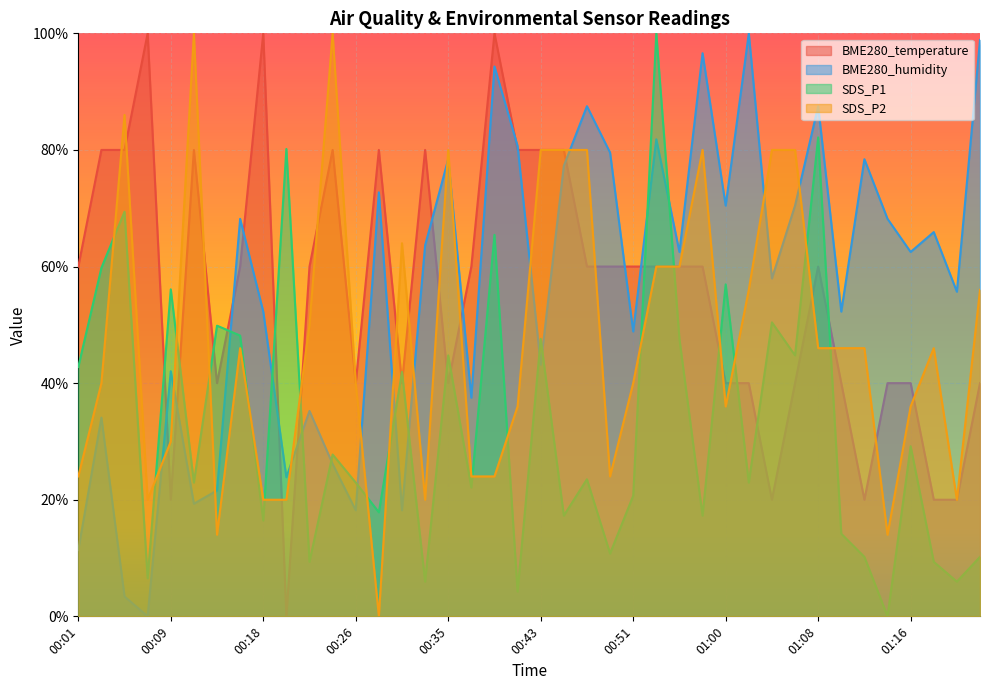

Reading left to right, transcribe all the data shown in this chart.

BME280_temperature: 00:01=0.6	00:03=0.8	00:05=0.8	00:07=1.0	00:09=0.2	00:11=0.8	00:14=0.4	00:16=0.6	00:18=1.0	00:20=0.0	00:22=0.6	00:24=0.8	00:26=0.4	00:28=0.8	00:31=0.4	00:33=0.8	00:35=0.4	00:37=0.6	00:39=1.0	00:41=0.8	00:43=0.8	00:45=0.8	00:47=0.6	00:49=0.6	00:51=0.6	00:53=0.6	00:55=0.6	00:57=0.6	01:00=0.4	01:02=0.4	01:04=0.2	01:06=0.4	01:08=0.6	01:10=0.4	01:12=0.2	01:14=0.4	01:16=0.4	01:18=0.2	01:21=0.2	01:23=0.4
BME280_humidity: 00:01=0.1	00:03=0.3	00:05=0.0	00:07=0.0	00:09=0.4	00:11=0.2	00:14=0.2	00:16=0.7	00:18=0.5	00:20=0.2	00:22=0.4	00:24=0.3	00:26=0.2	00:28=0.7	00:31=0.2	00:33=0.6	00:35=0.8	00:37=0.4	00:39=0.9	00:41=0.8	00:43=0.4	00:45=0.8	00:47=0.9	00:49=0.8	00:51=0.5	00:53=0.8	00:55=0.6	00:57=1.0	01:00=0.7	01:02=1.0	01:04=0.6	01:06=0.7	01:08=0.9	01:10=0.5	01:12=0.8	01:14=0.7	01:16=0.6	01:18=0.7	01:21=0.6	01:23=1.0
SDS_P1: 00:01=0.4	00:03=0.6	00:05=0.7	00:07=0.1	00:09=0.6	00:11=0.2	00:14=0.5	00:16=0.5	00:18=0.2	00:20=0.8	00:22=0.1	00:24=0.3	00:26=0.2	00:28=0.2	00:31=0.4	00:33=0.1	00:35=0.4	00:37=0.2	00:39=0.7	00:41=0.0	00:43=0.5	00:45=0.2	00:47=0.2	00:49=0.1	00:51=0.2	00:53=1.0	00:55=0.5	00:57=0.2	01:00=0.6	01:02=0.2	01:04=0.5	01:06=0.4	01:08=0.8	01:10=0.1	01:12=0.1	01:14=0.0	01:16=0.3	01:18=0.1	01:21=0.1	01:23=0.1
SDS_P2: 00:01=0.2	00:03=0.4	00:05=0.9	00:07=0.2	00:09=0.3	00:11=1.0	00:14=0.1	00:16=0.5	00:18=0.2	00:20=0.2	00:22=0.5	00:24=1.0	00:26=0.4	00:28=0.0	00:31=0.6	00:33=0.2	00:35=0.8	00:37=0.2	00:39=0.2	00:41=0.4	00:43=0.8	00:45=0.8	00:47=0.8	00:49=0.2	00:51=0.4	00:53=0.6	00:55=0.6	00:57=0.8	01:00=0.4	01:02=0.6	01:04=0.8	01:06=0.8	01:08=0.5	01:10=0.5	01:12=0.5	01:14=0.1	01:16=0.4	01:18=0.5	01:21=0.2	01:23=0.6